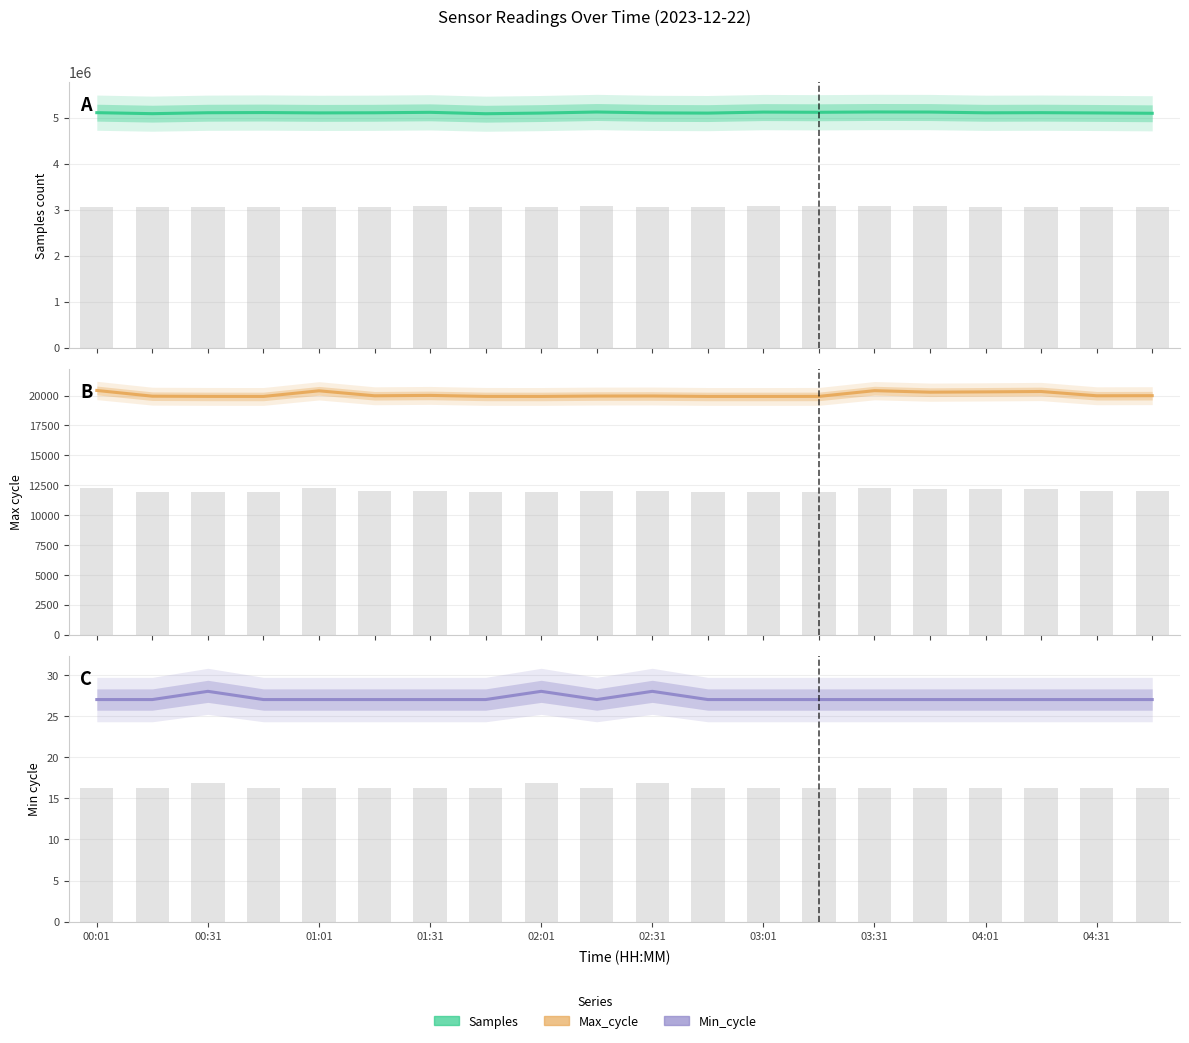

The value of Samples at 01:31 is 5116414. True or false?

True